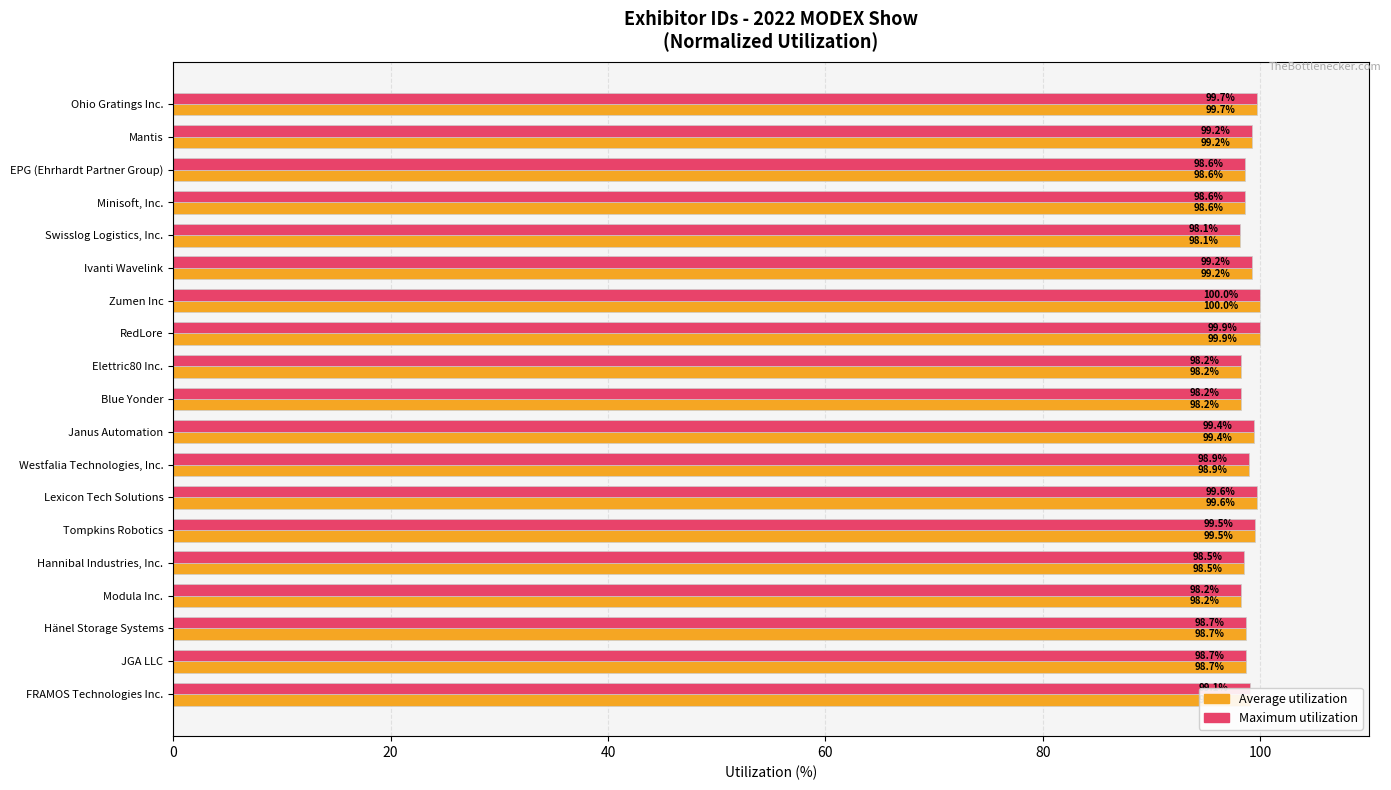

The Average utilization series shows 139.2 at Lexicon Tech Solutions. True or false?

False